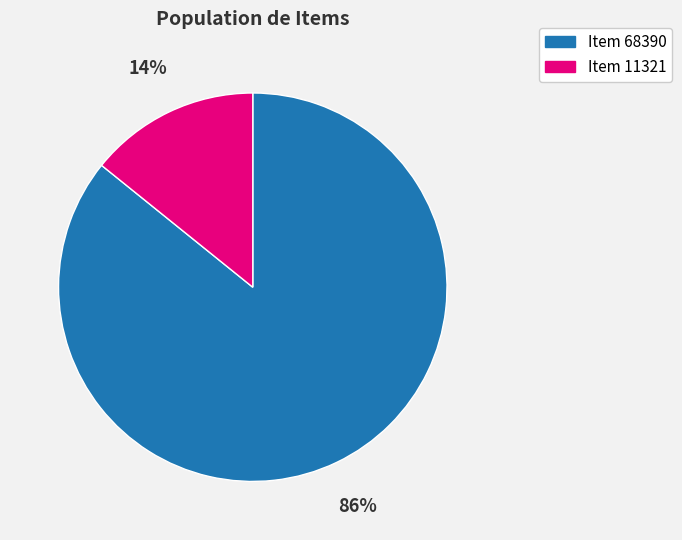

To the nearest percent, what portion does Item 11321 represent?

14%